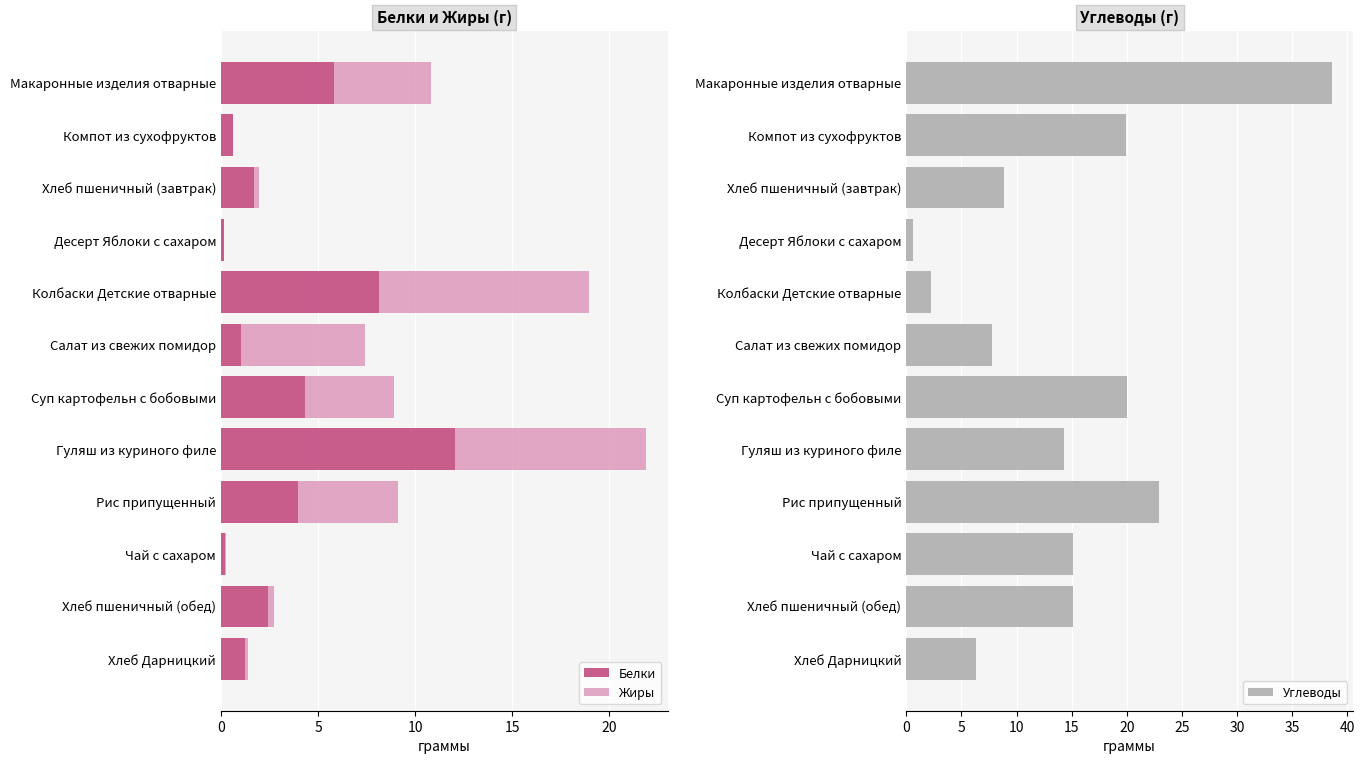

Which series has the largest range (max minus min)?

Углеводы